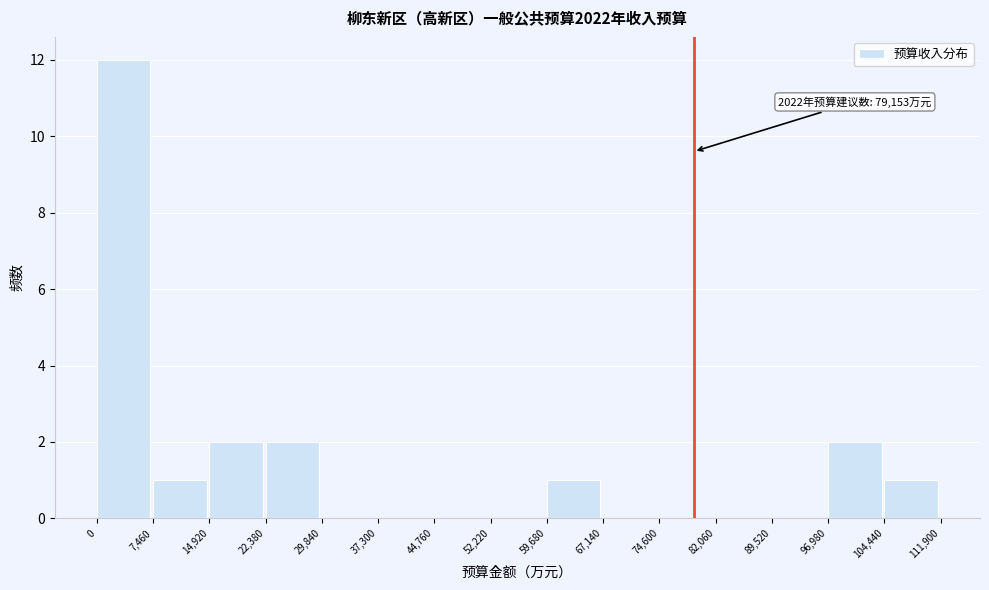

Which range on the x-axis has the tallest bar?

0 to 7,460